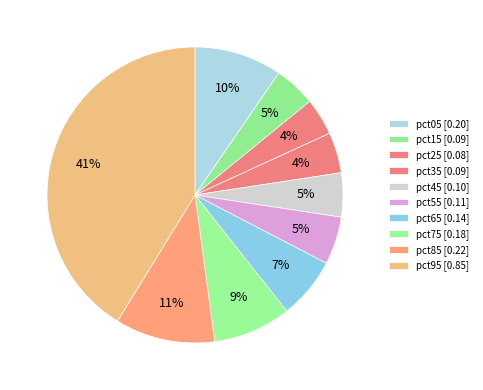

Is it true that pct75 is 20% of the pie?

False